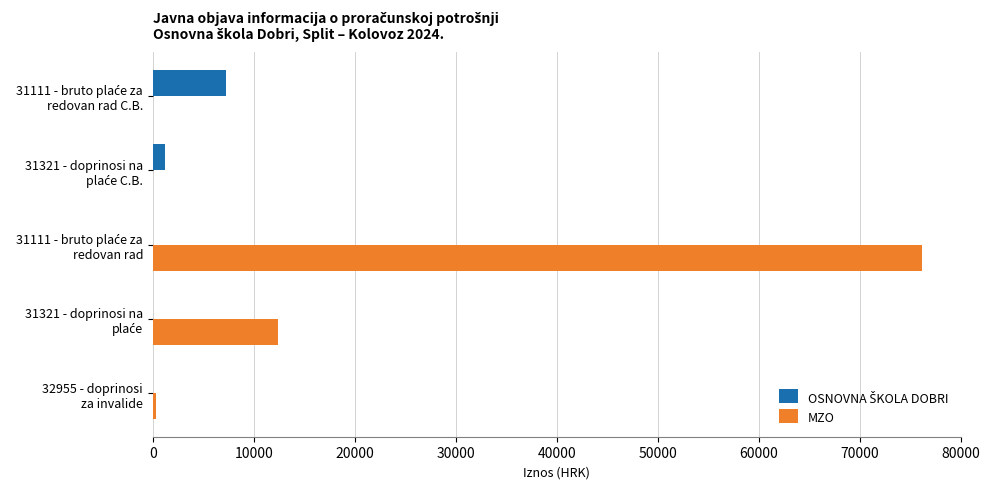

What is the sum of all MZO values?

88959.4